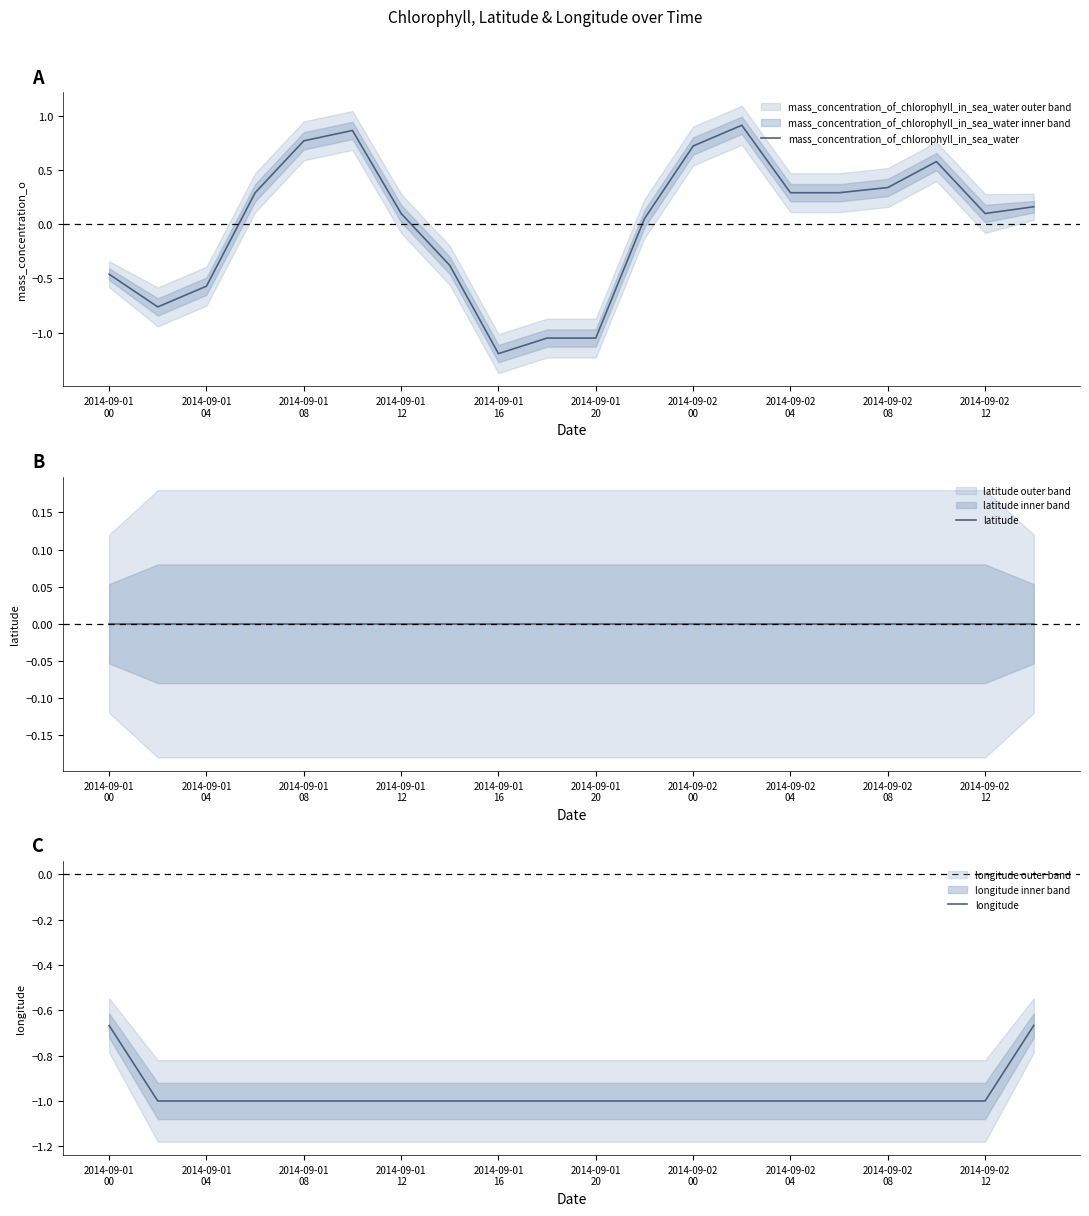

Which series has the largest range (max minus min)?

mass_concentration_of_chlorophyll_in_sea_water